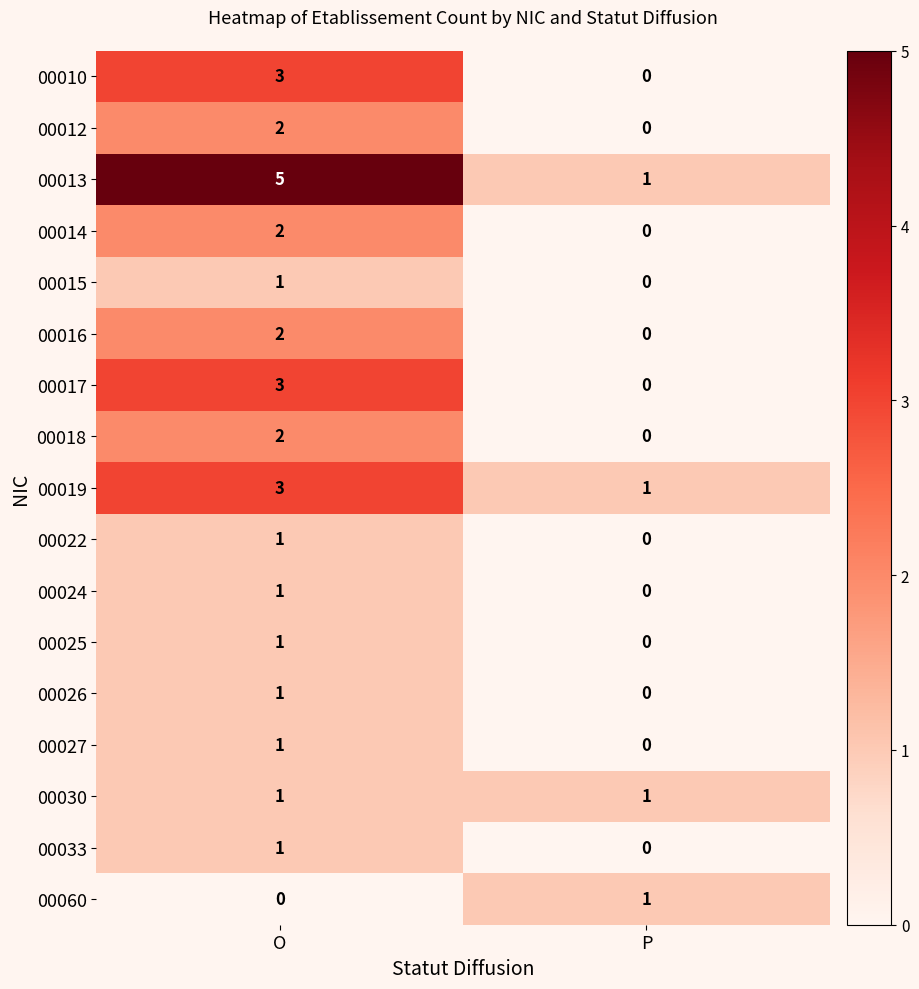

The value of 00016 at O is 2. True or false?

True